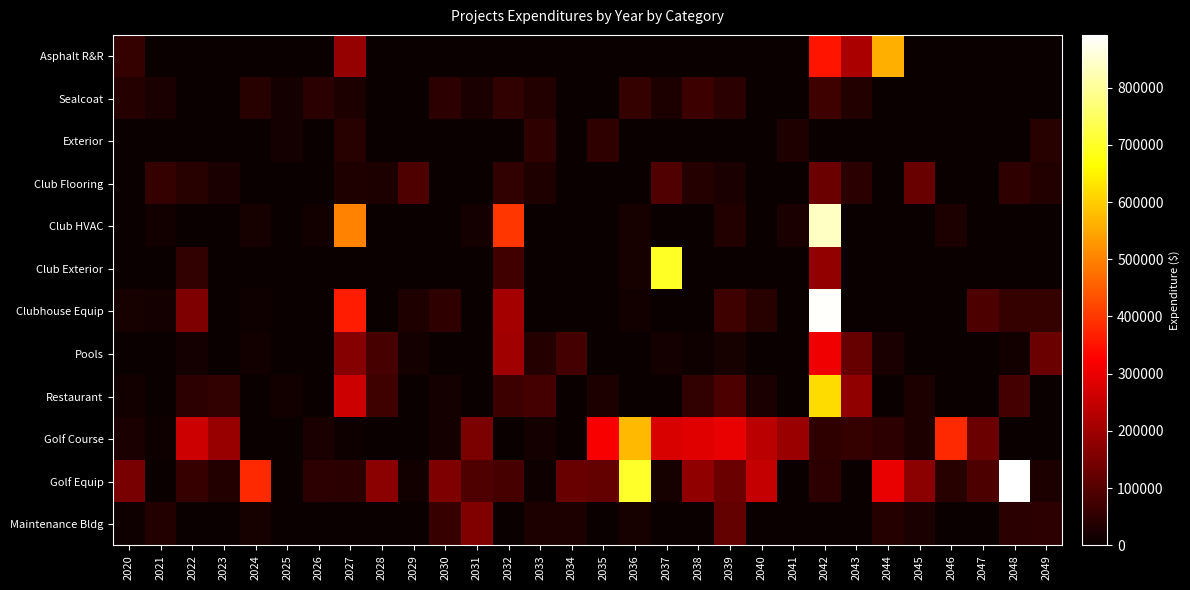

Which has a higher value, 2028 or 2027?

2027